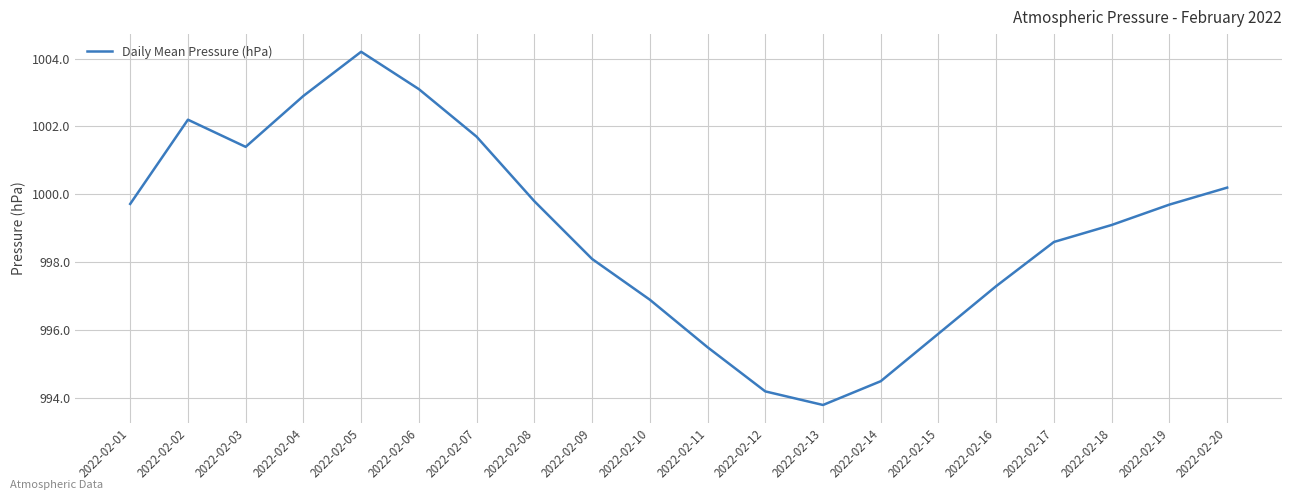

What is the maximum value shown in the chart?

1004.2